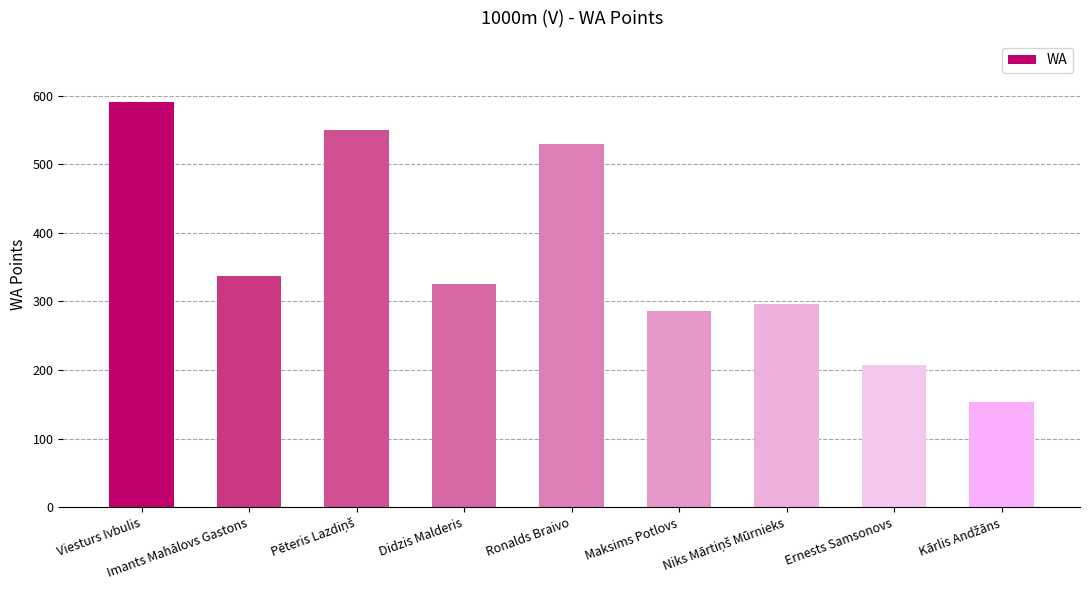

At which label does the data first exceed 326?

Viesturs Ivbulis